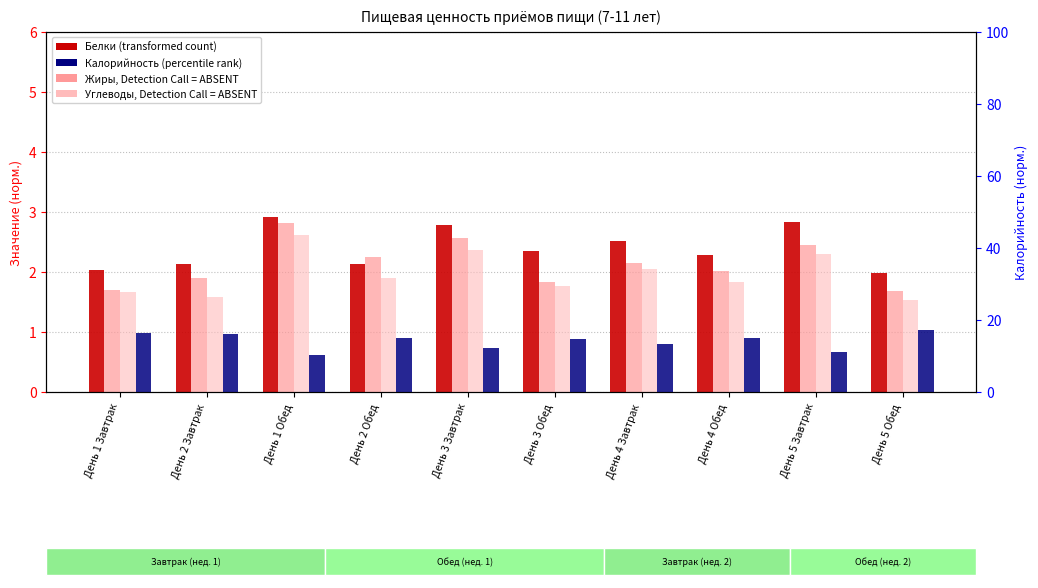

Between День 1 Завтрак and День 2 Обед, which is larger?

День 2 Обед